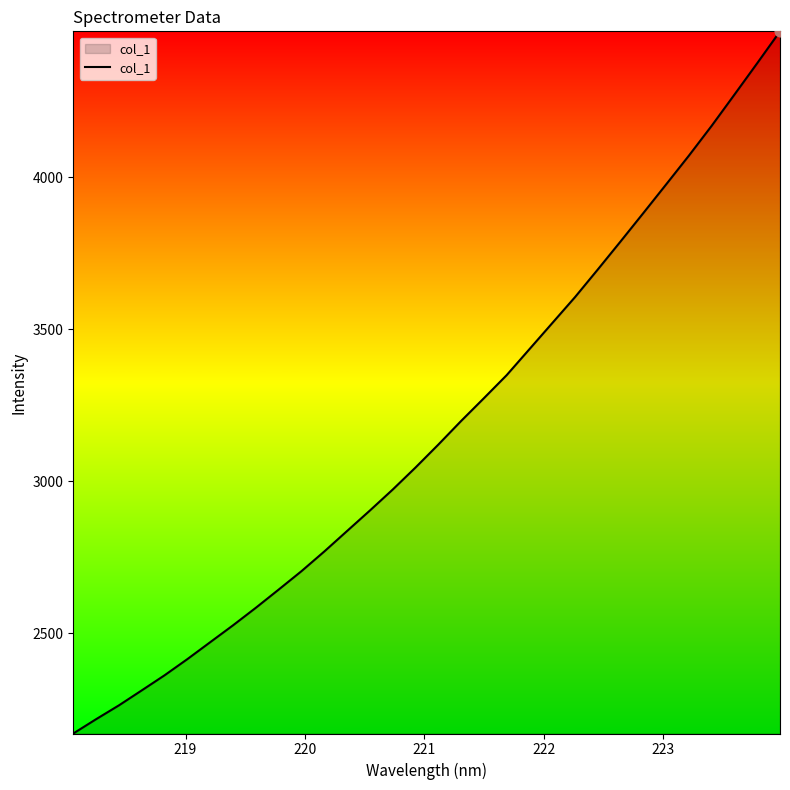

What is the difference between the maximum and minimum values?

2309.8